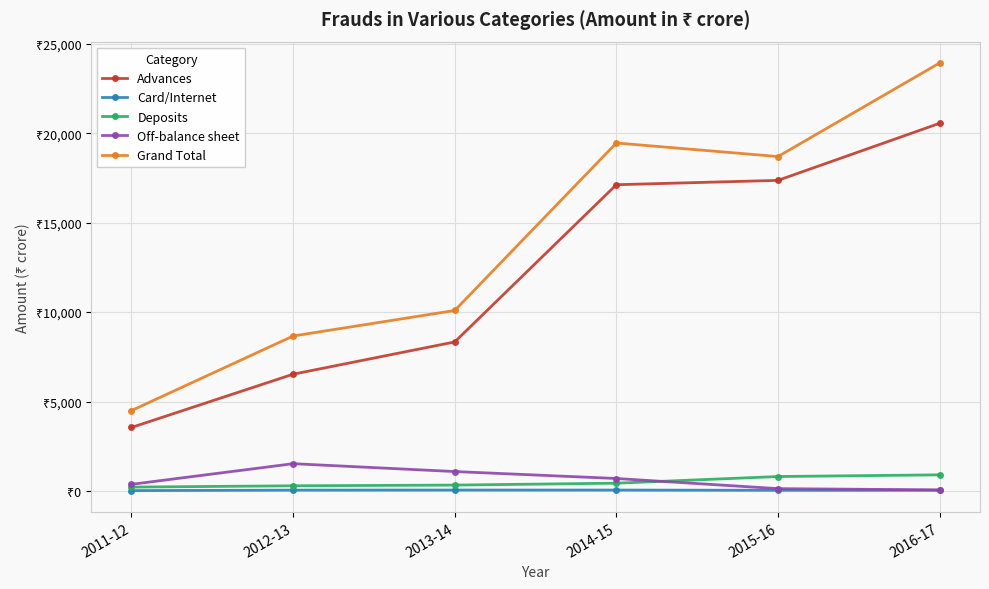

Does the chart have visible grid lines?

Yes